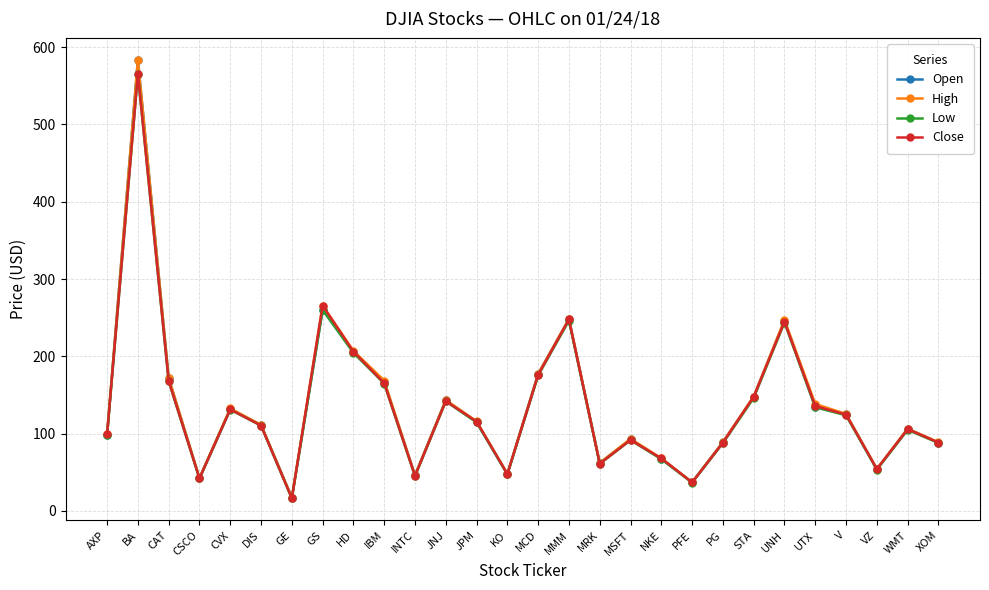

What is the difference between the second highest and second lowest values in the High series?

228.7